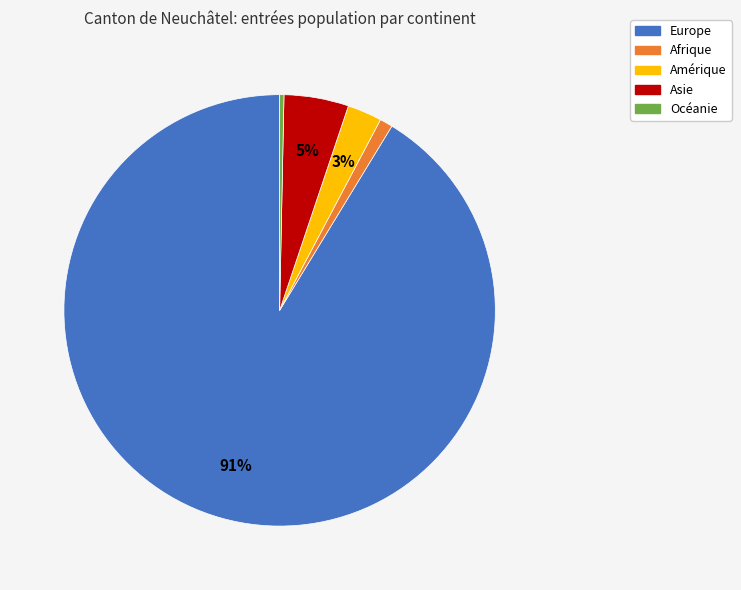

Is it true that Europe is 91% of the pie?

True